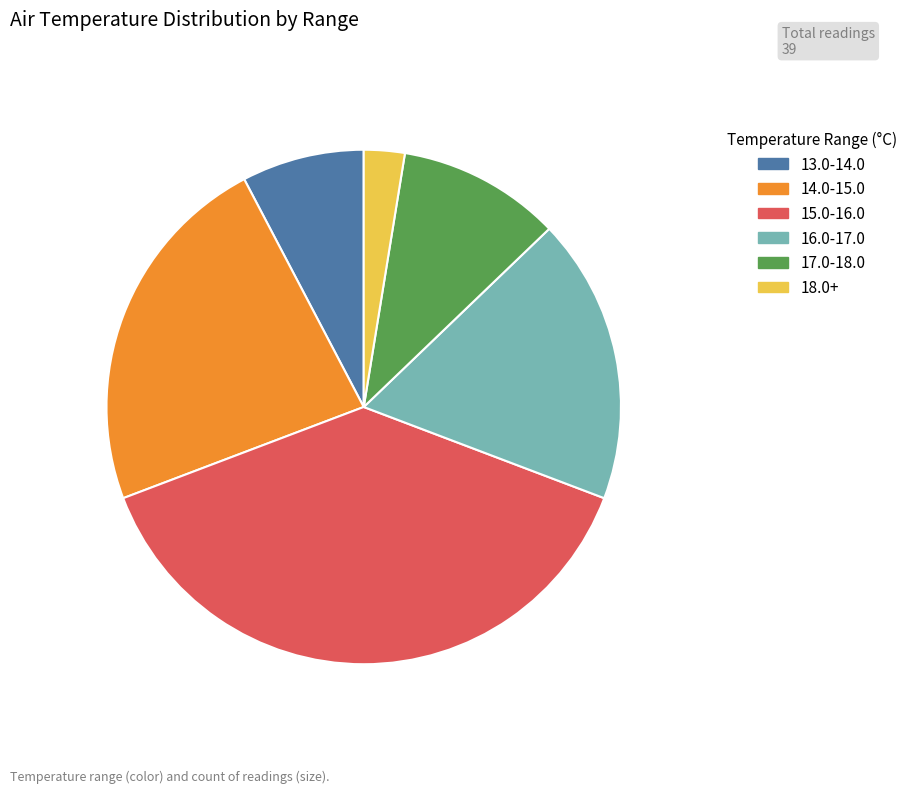

Which slice is the smallest?

18.0+